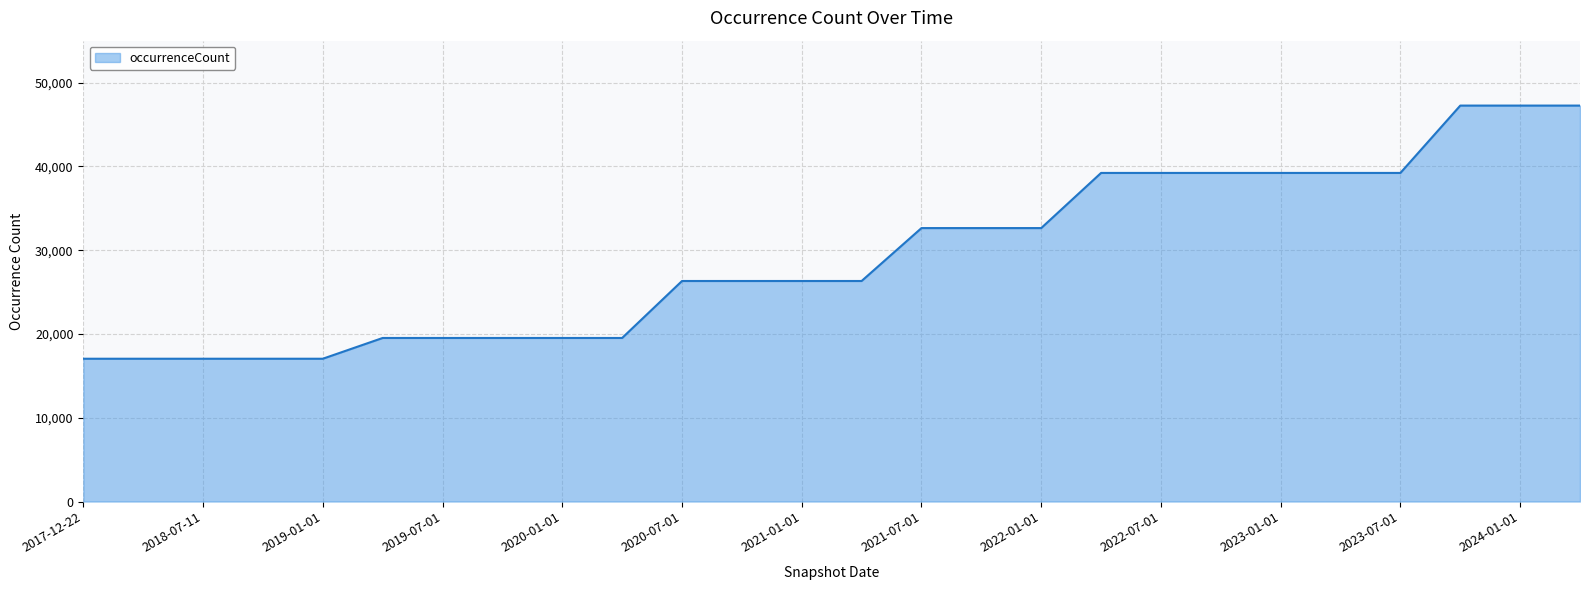

What is the difference between the maximum and minimum values?

30211